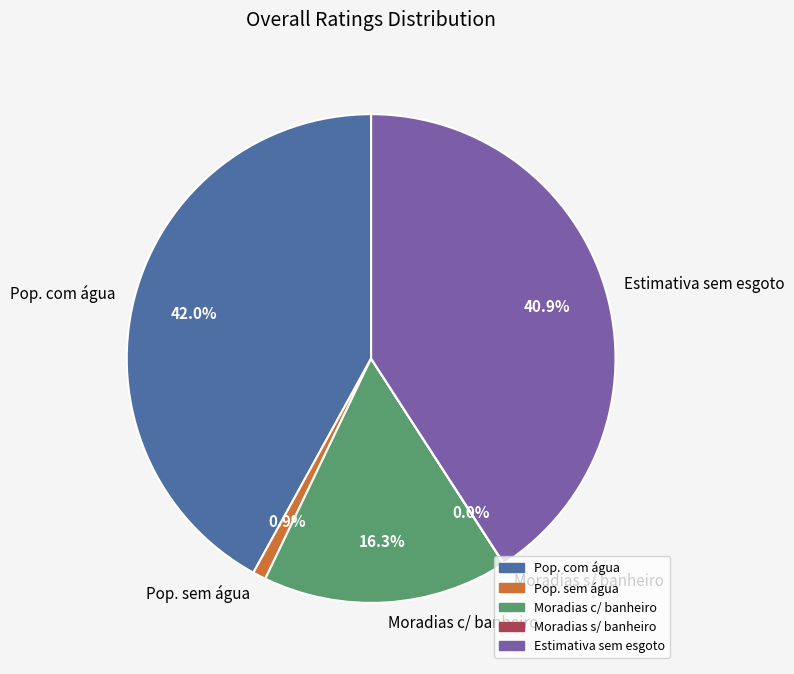

Is there a majority slice in this chart?

No